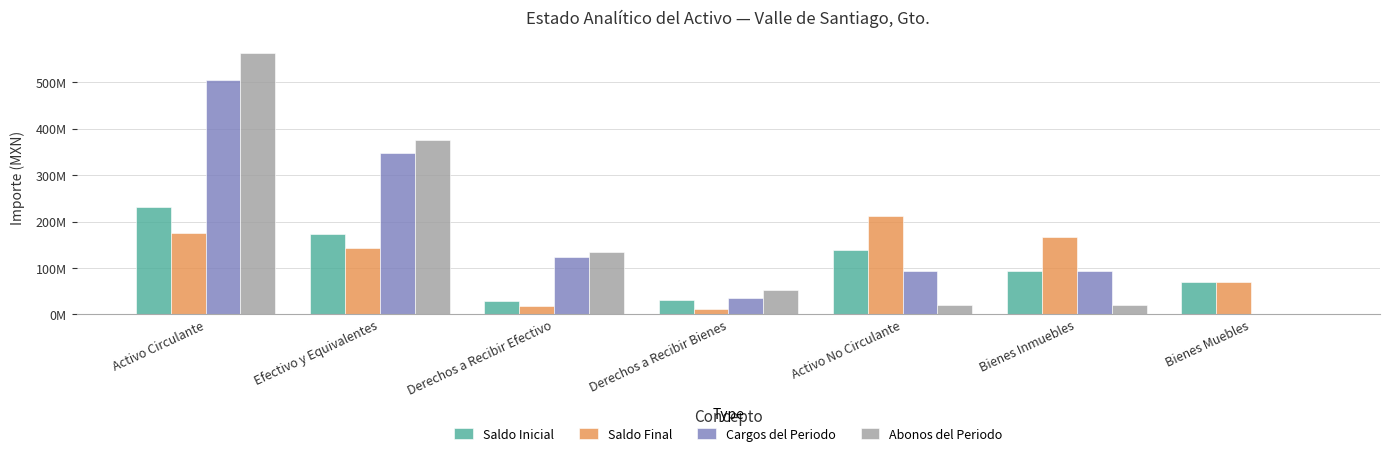

Are the bars horizontal?

No